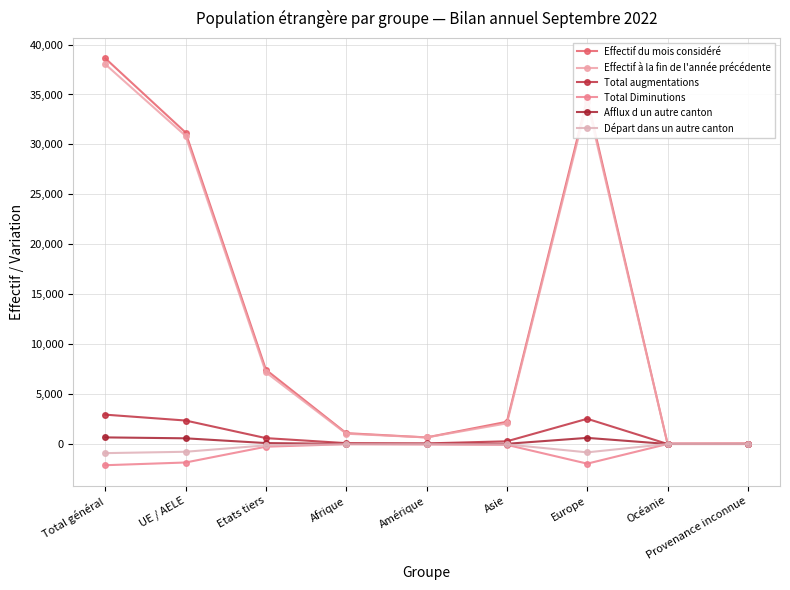

How many lines are shown in the chart?

6